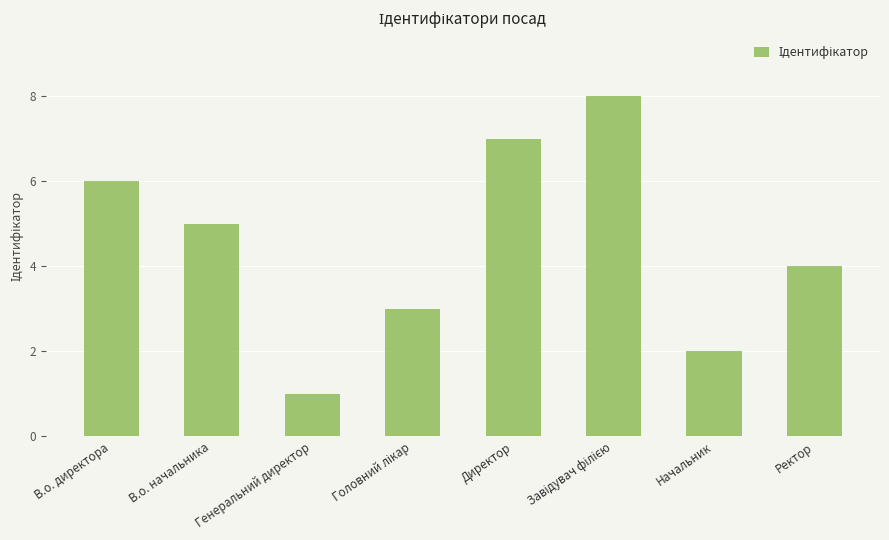

True or false: the data shows 5 at В.о. начальника.

True